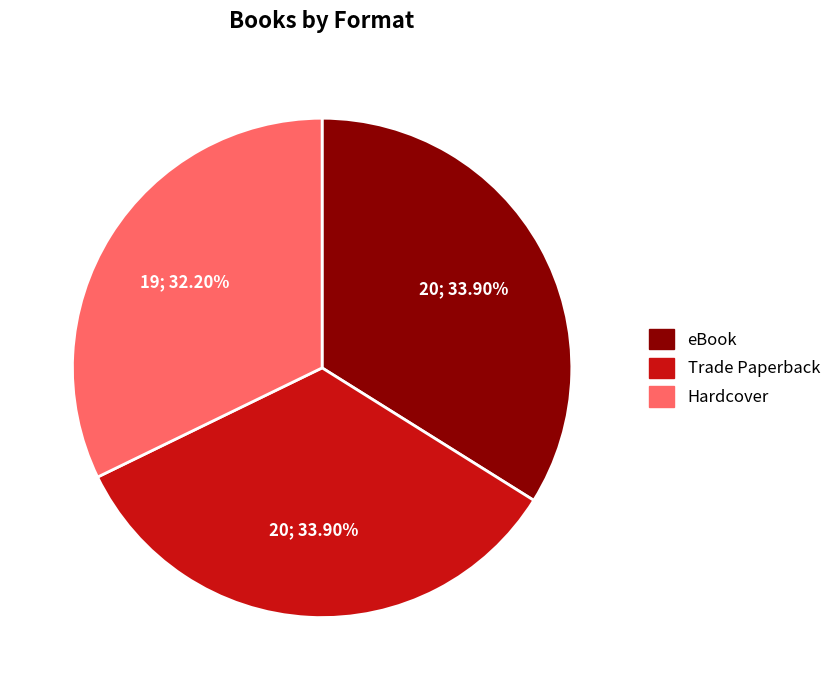

To the nearest percent, what portion does Trade Paperback represent?

34%